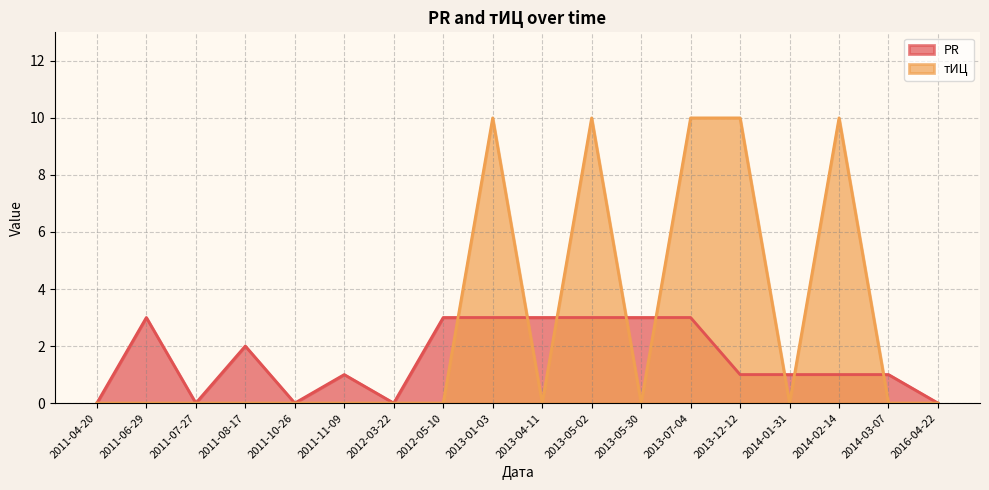

How many times do тИЦ and PR cross each other?

8